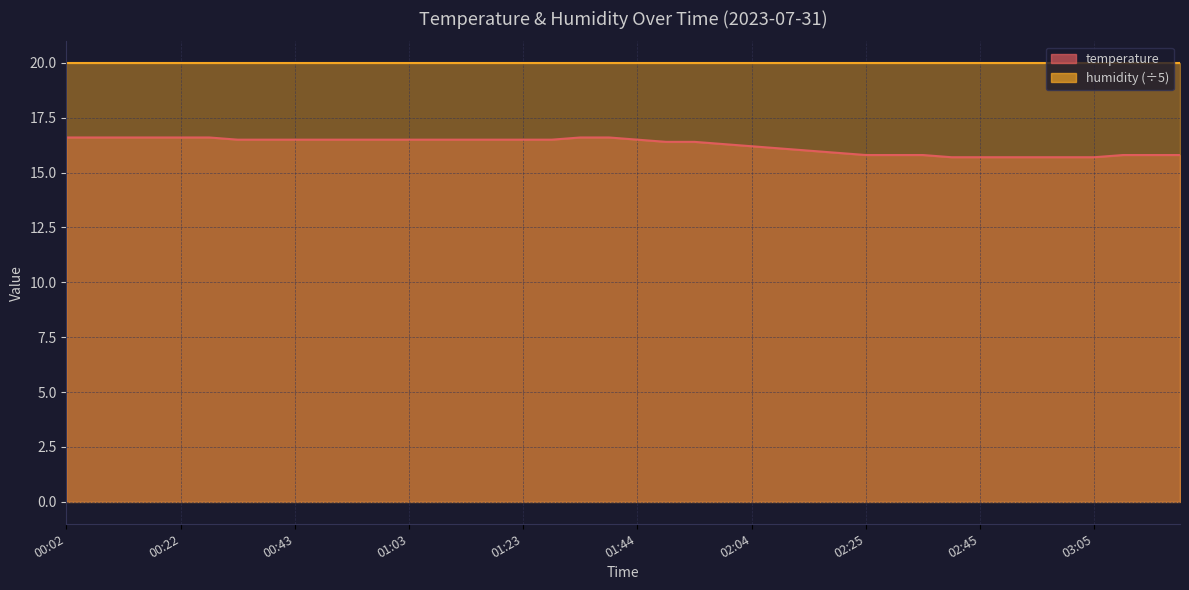

Which category has the lowest value across all series?

02:40